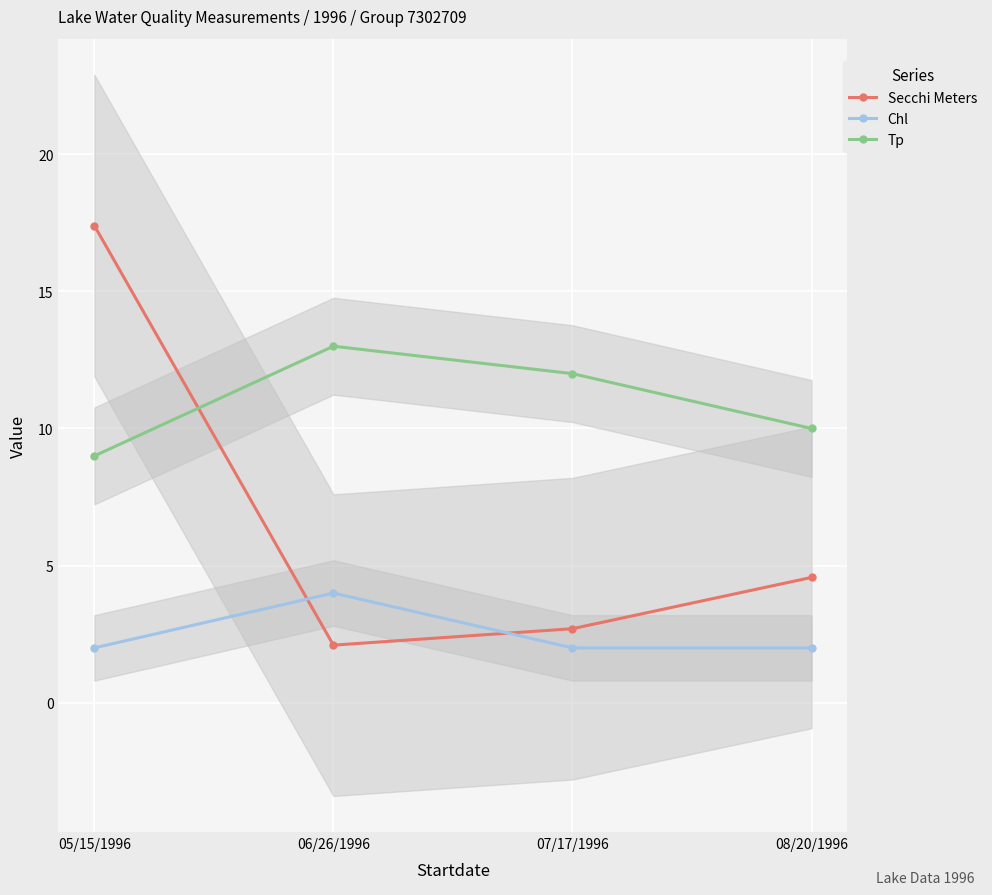

Which series has the widest spread of values?

Secchi Meters